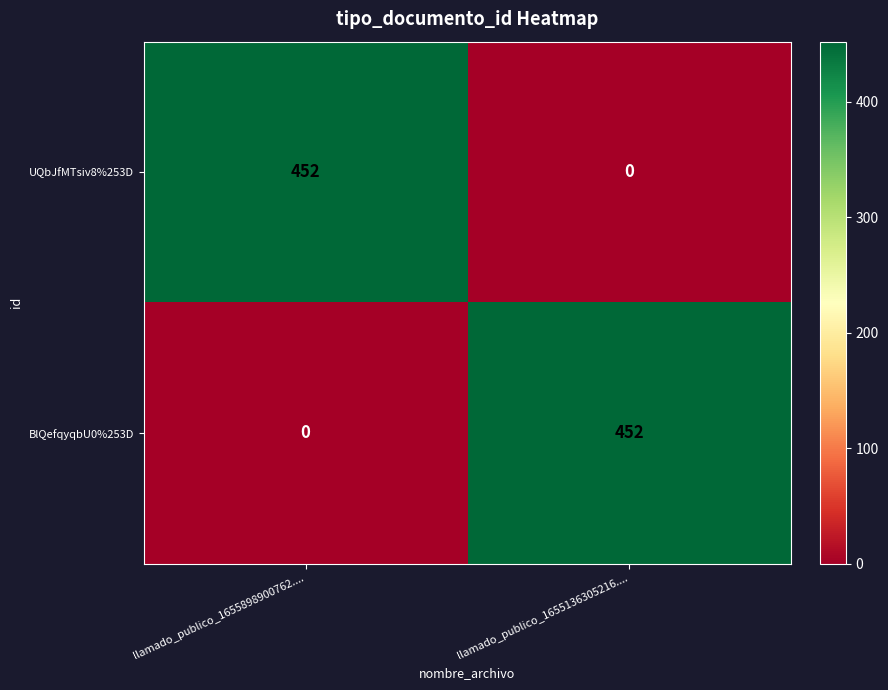

Reading right to left, transcribe all the data shown in this chart.

UQbJfMTsiv8%253D: 0	452
BlQefqyqbU0%253D: 452	0